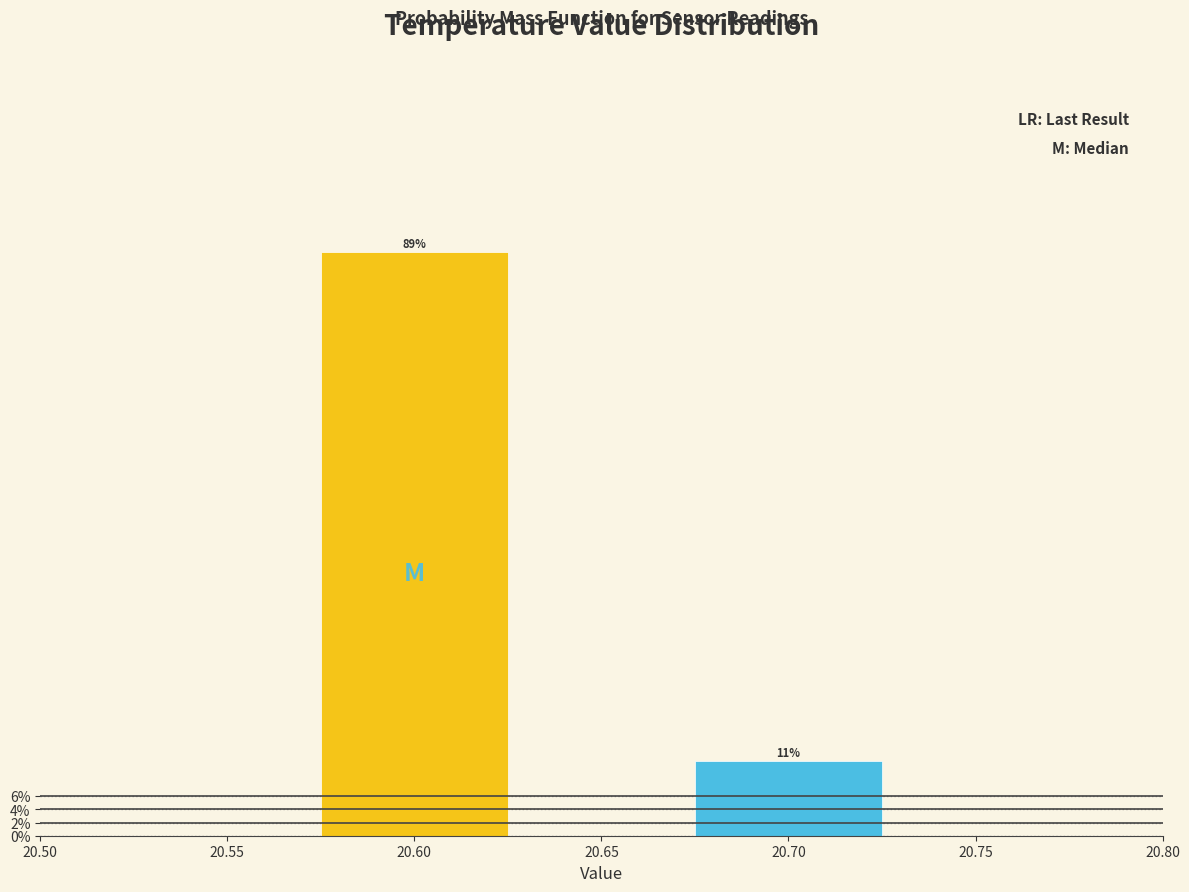

List the labels in order of value, smallest first.

20.70, 20.60